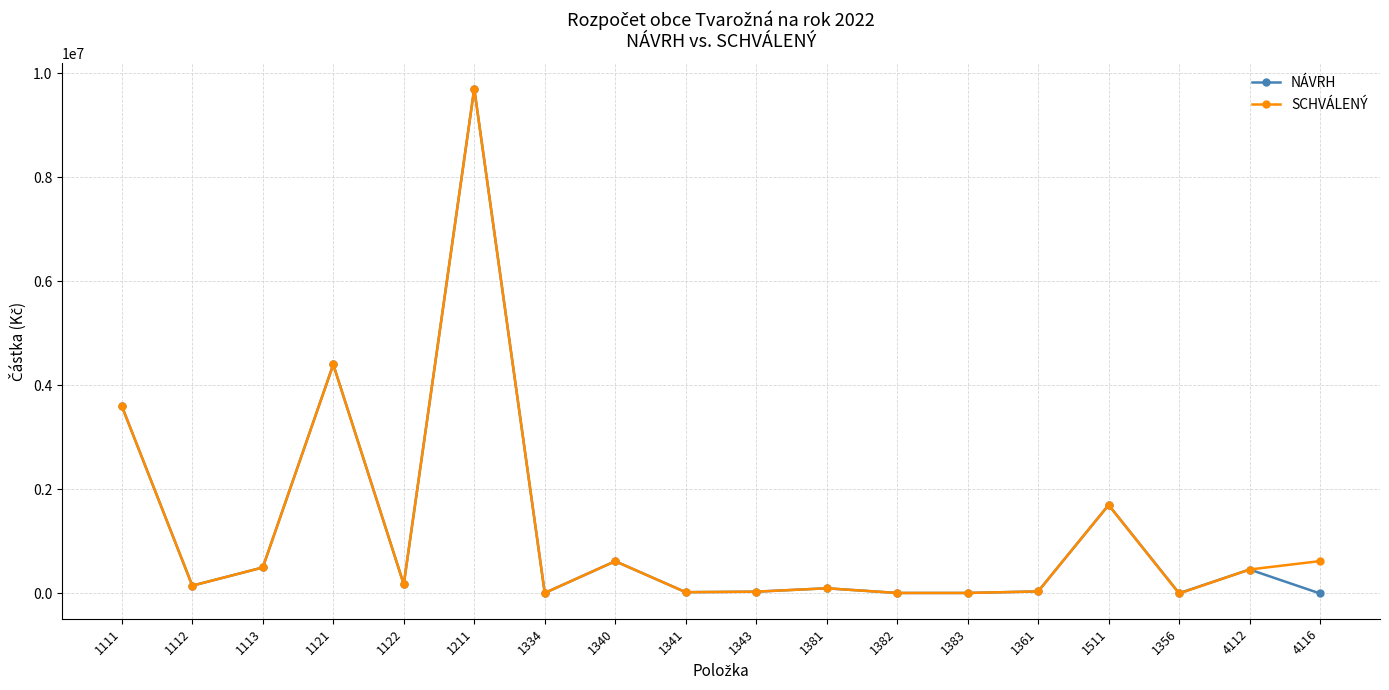

True or false: SCHVÁLENÝ has more than 0 points higher than both neighbors.

True